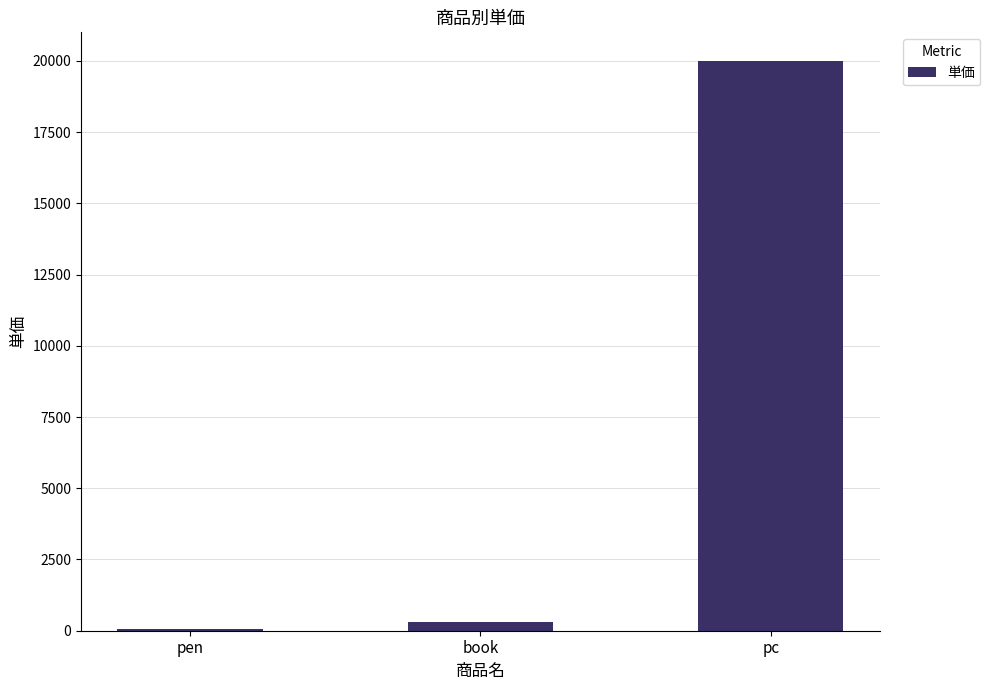

Where is the data nearest to the value 10025?

book